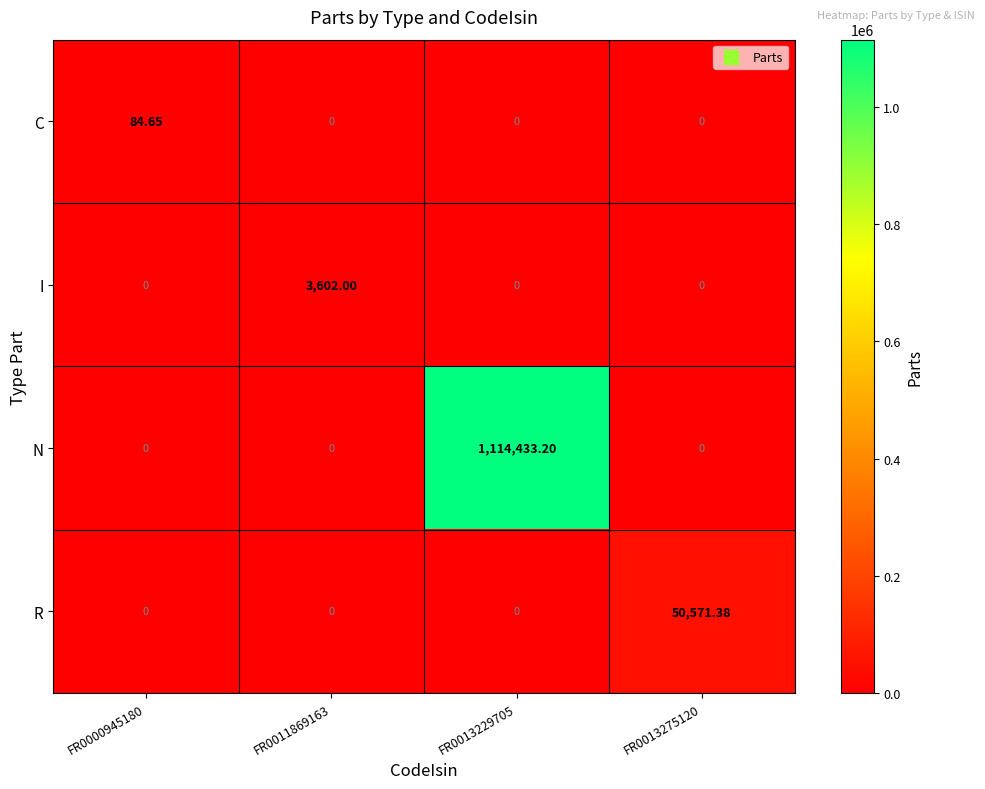

Which series has the largest range (max minus min)?

N